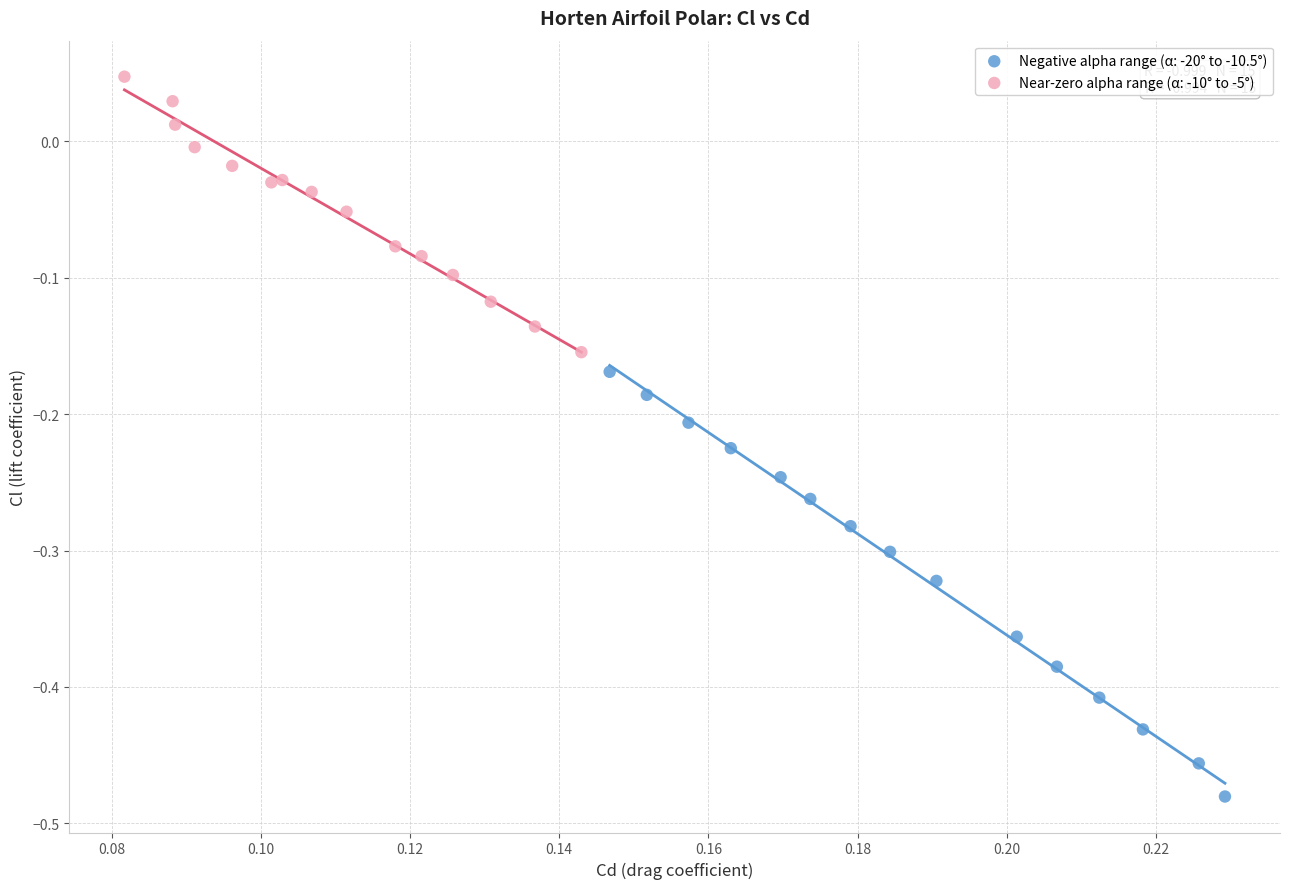

Which series contains the lowest Y value?

Negative alpha range (α: -20° to -10.5°)